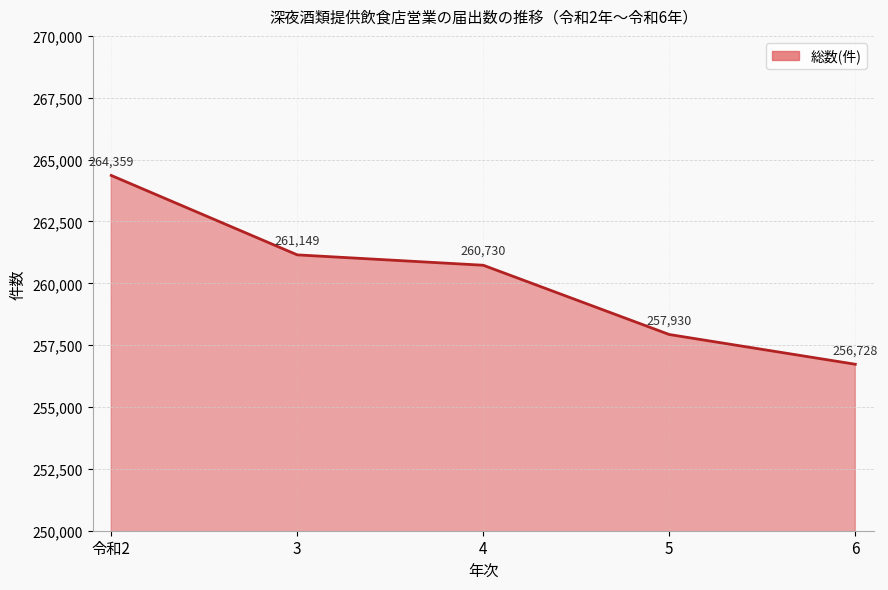

Is it true that the value at 3 is 446457?

False